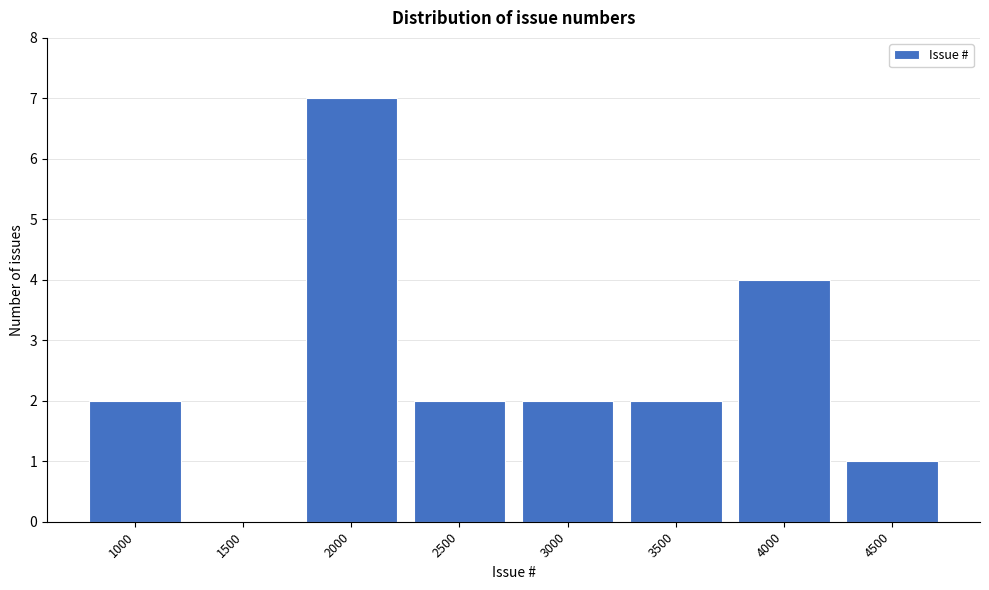

Reading left to right, list all the values displayed in this chart.

1000=2	1500=0	2000=7	2500=2	3000=2	3500=2	4000=4	4500=1